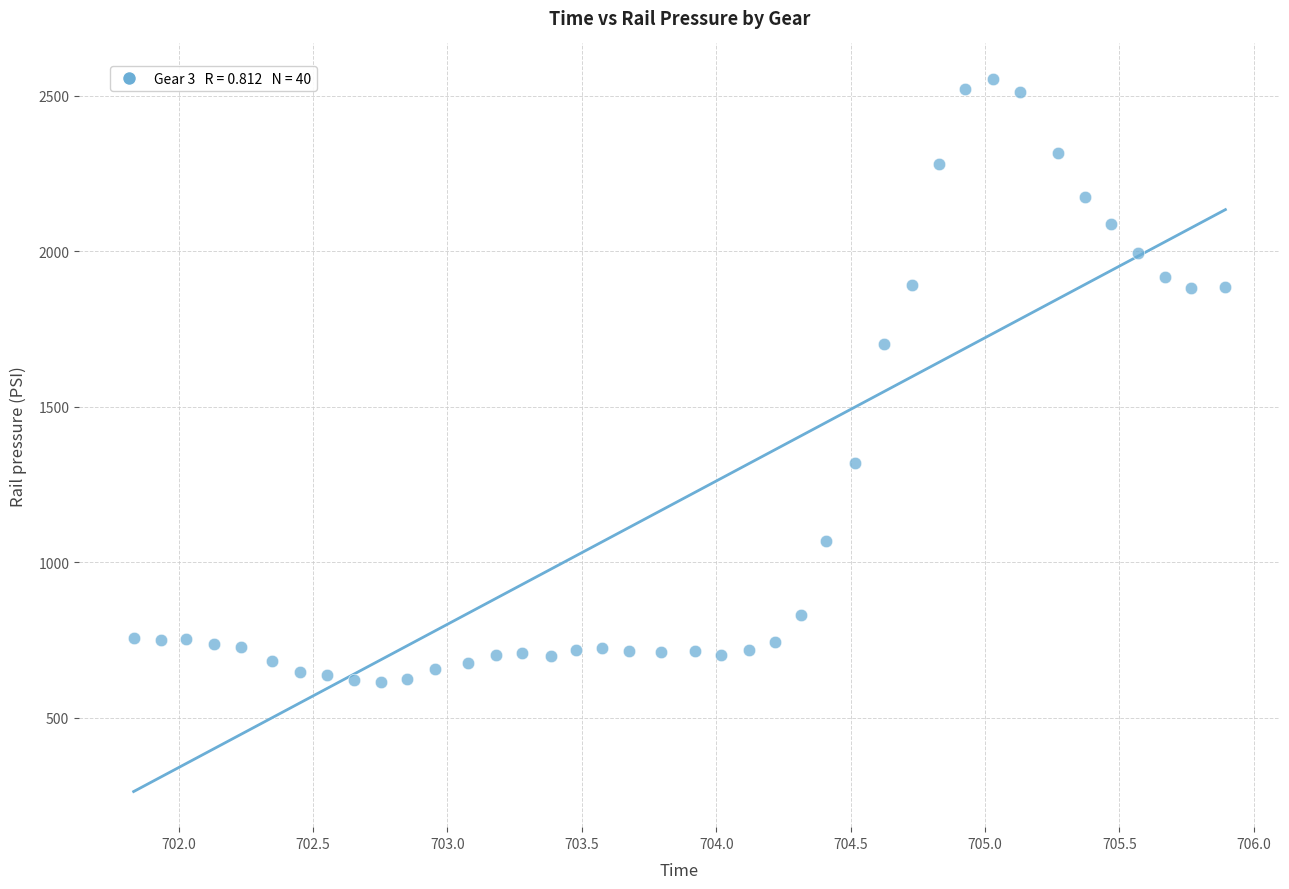

What Y value in the scatter plot is closest to 1584?

1701.8